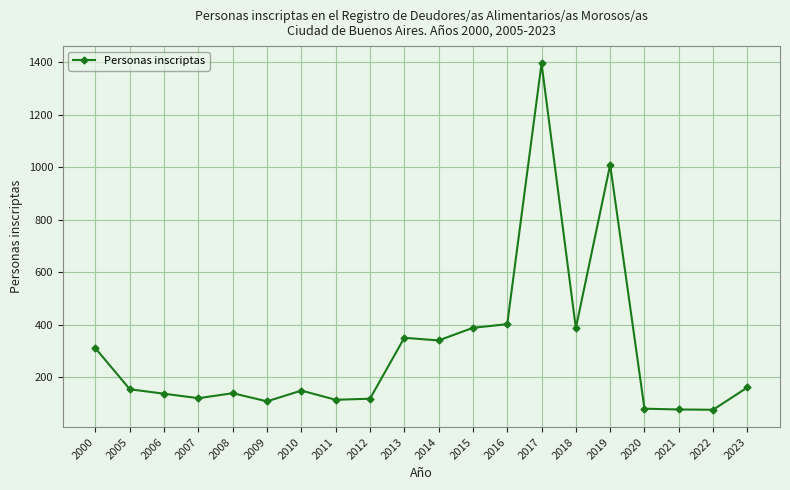

What is the sum of all values?

6034